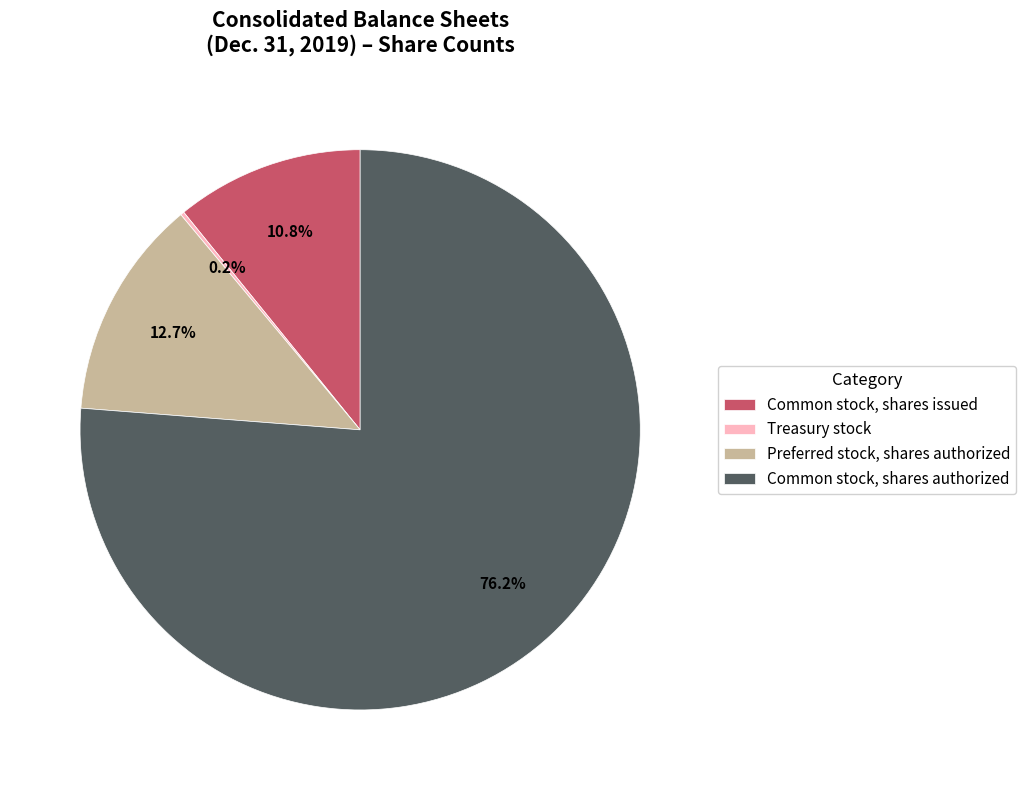

Which category has the biggest portion of the pie?

Common stock, shares authorized